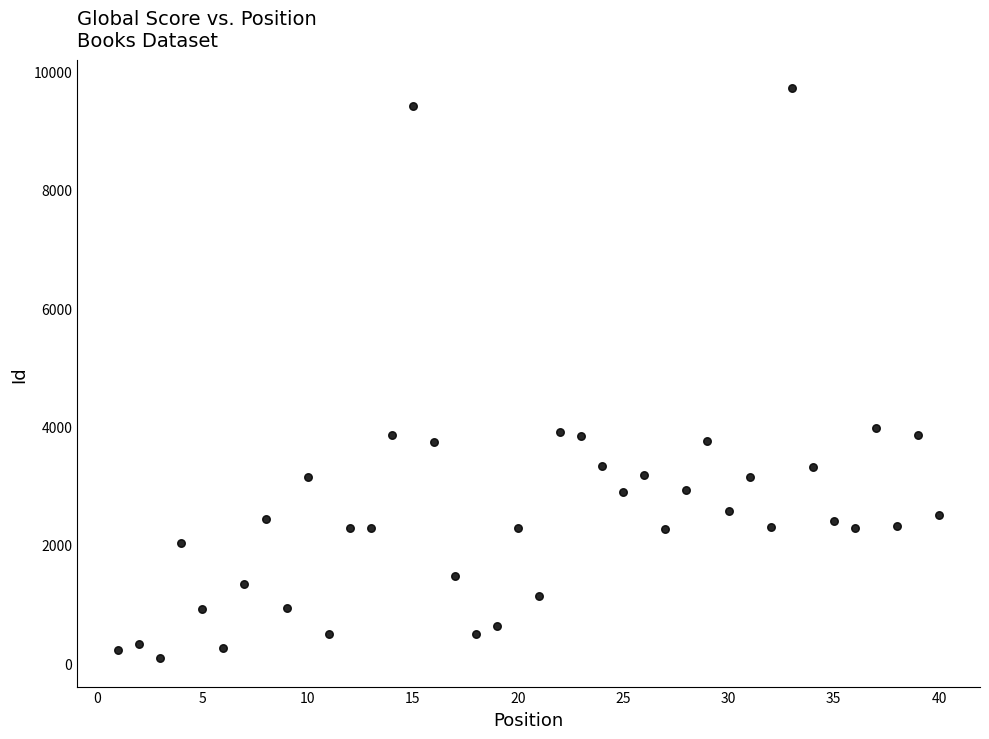

What is the range of X values (max minus min)?

39